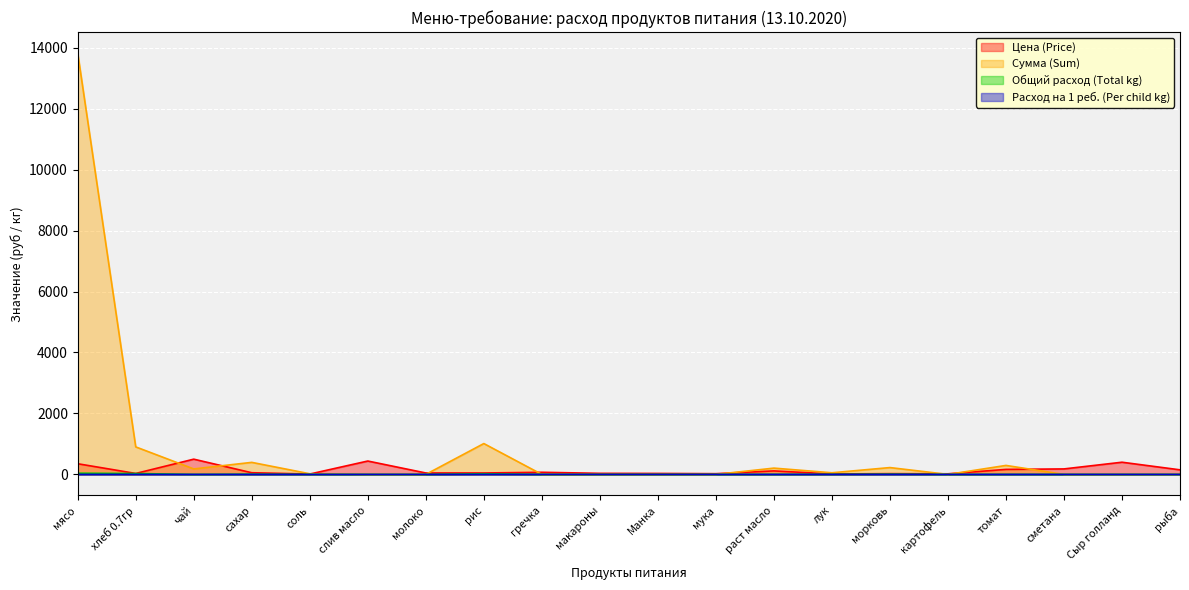

True or false: Общий расход (Total kg) and Сумма (Sum) intersect in this chart.

False